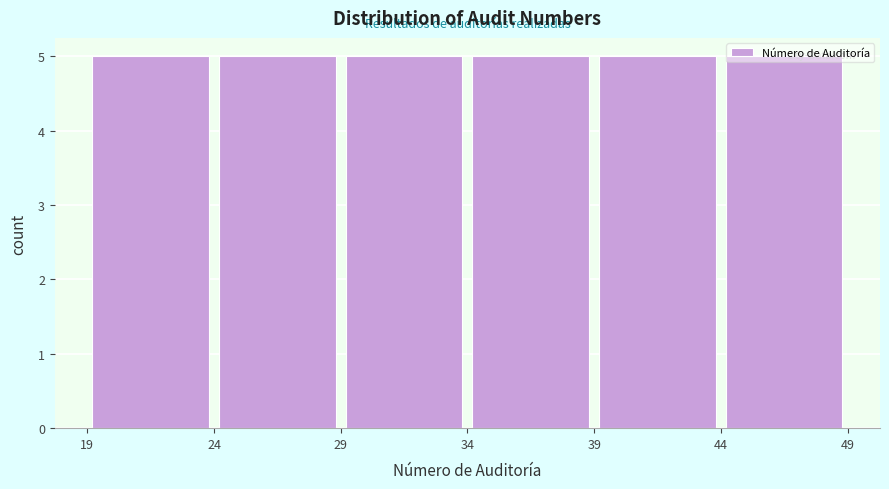

Reading left to right, transcribe this chart: for each bar, give the range it covers on the x-axis and its height. The values are not printed on the chart, so give them approximately, as read against the axis.

19 to 24: 5
24 to 29: 5
29 to 34: 5
34 to 39: 5
39 to 44: 5
44 to 49: 5